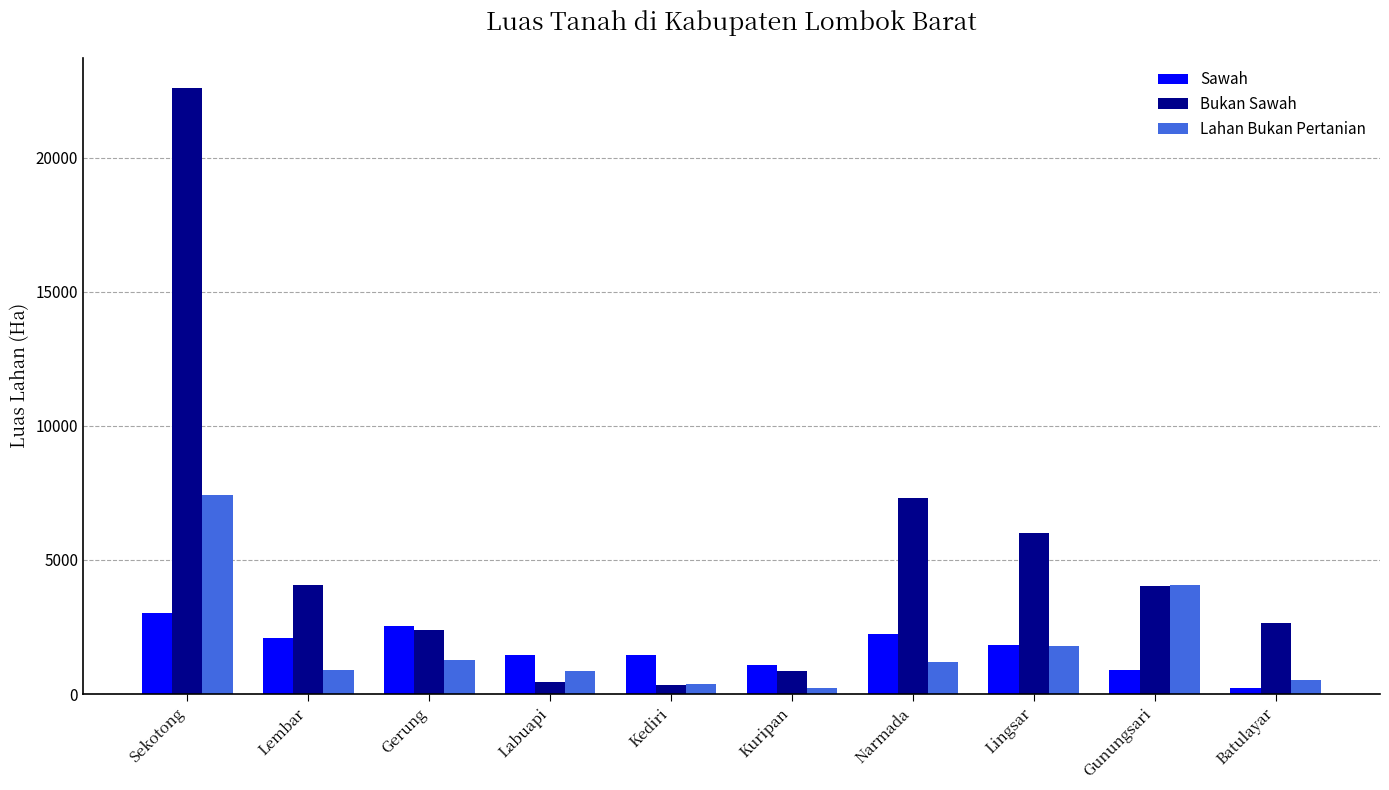

Which label corresponds to the largest value in the chart?

Sekotong